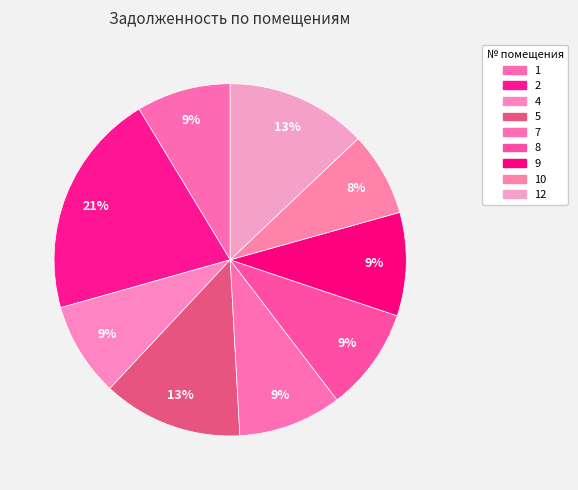

Count the number of slices in the pie.

9